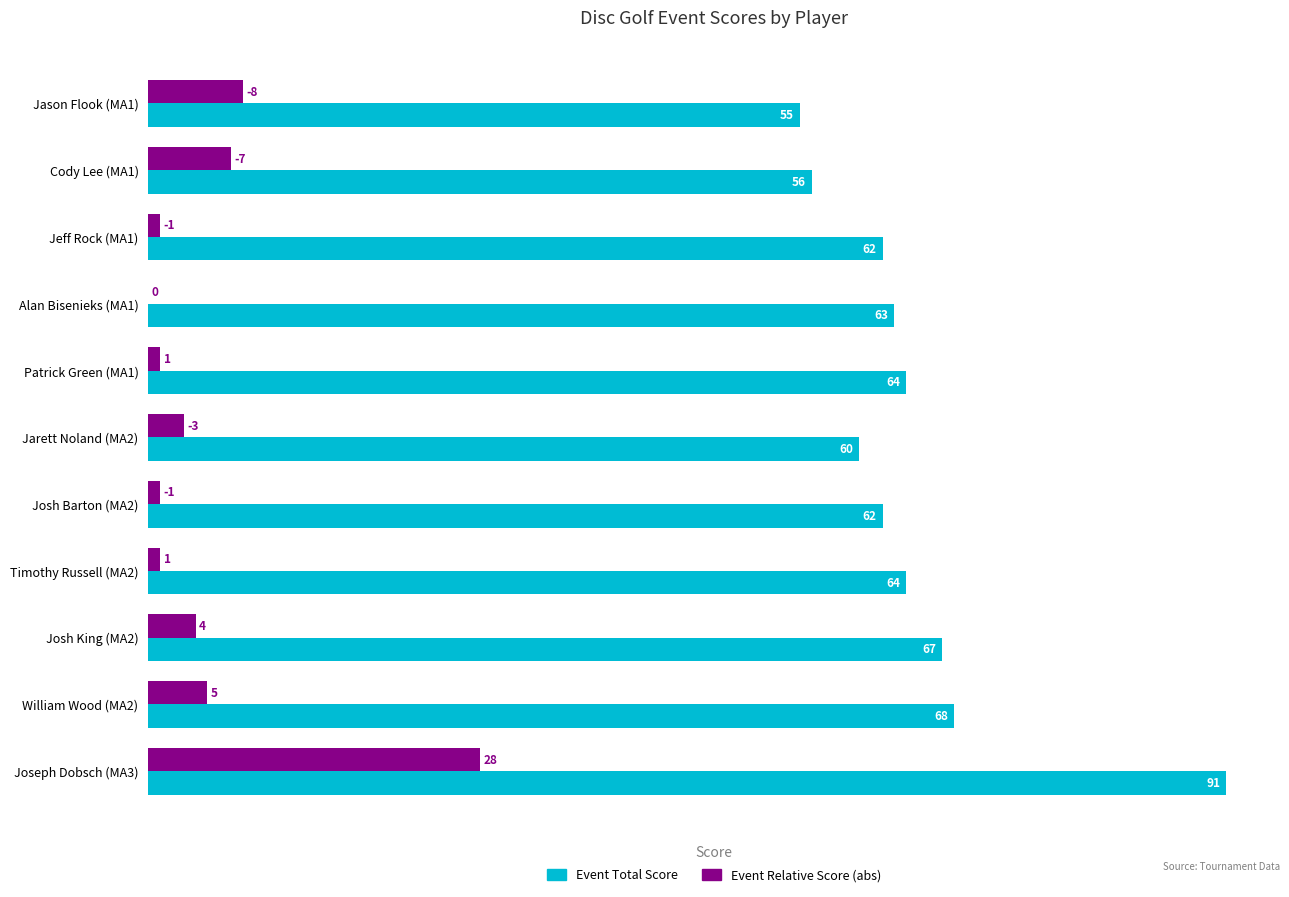

What is the sum of all Event Relative Score (abs) values?

59